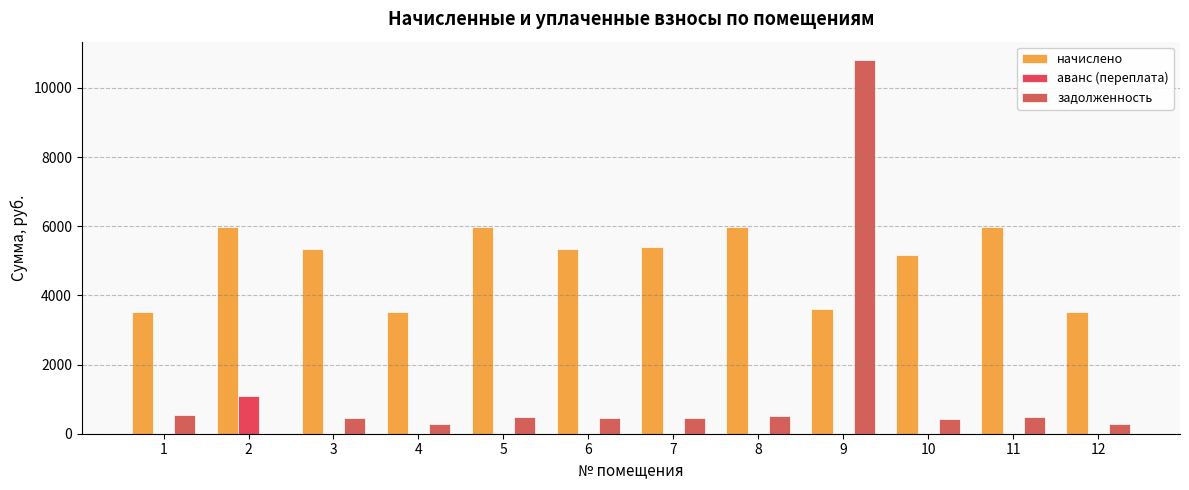

How many distinct data groups are displayed?

3